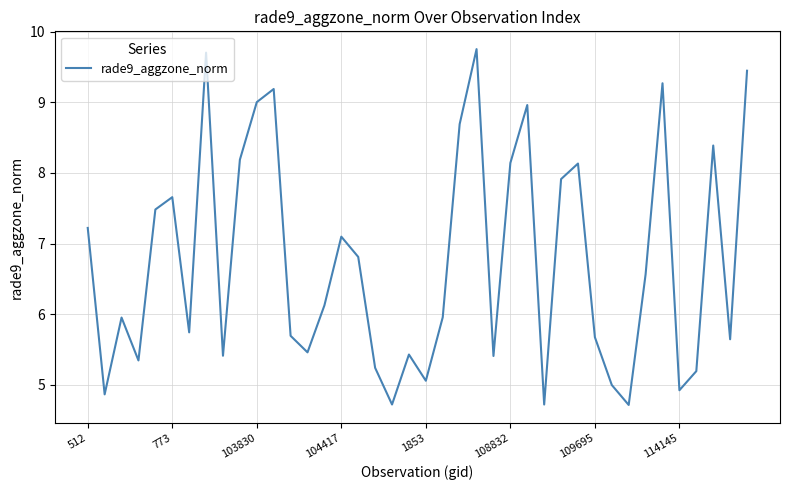

What is the difference between the maximum and minimum values?

5.0